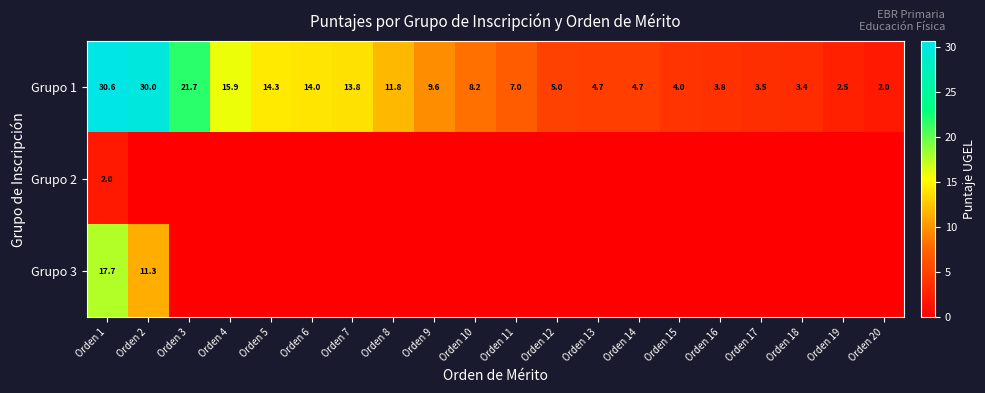

Read the Grupo 1 value at Orden 20.

2.0